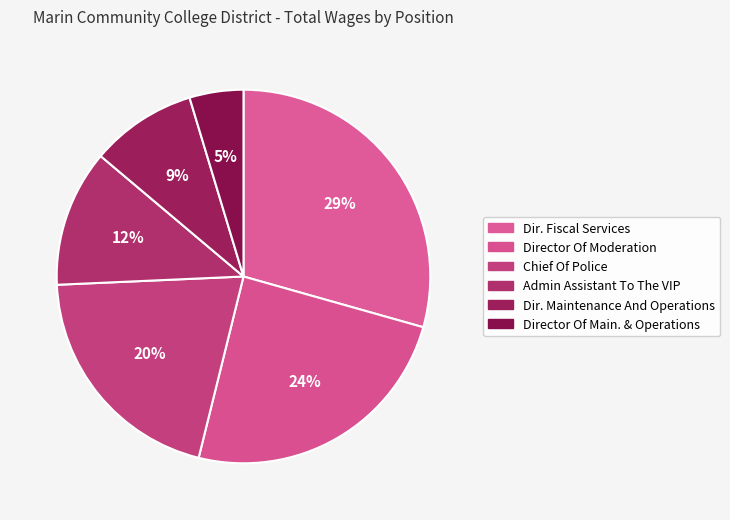

What is the ratio of the value at Director Of Moderation to the value at Dir. Fiscal Services?

0.8